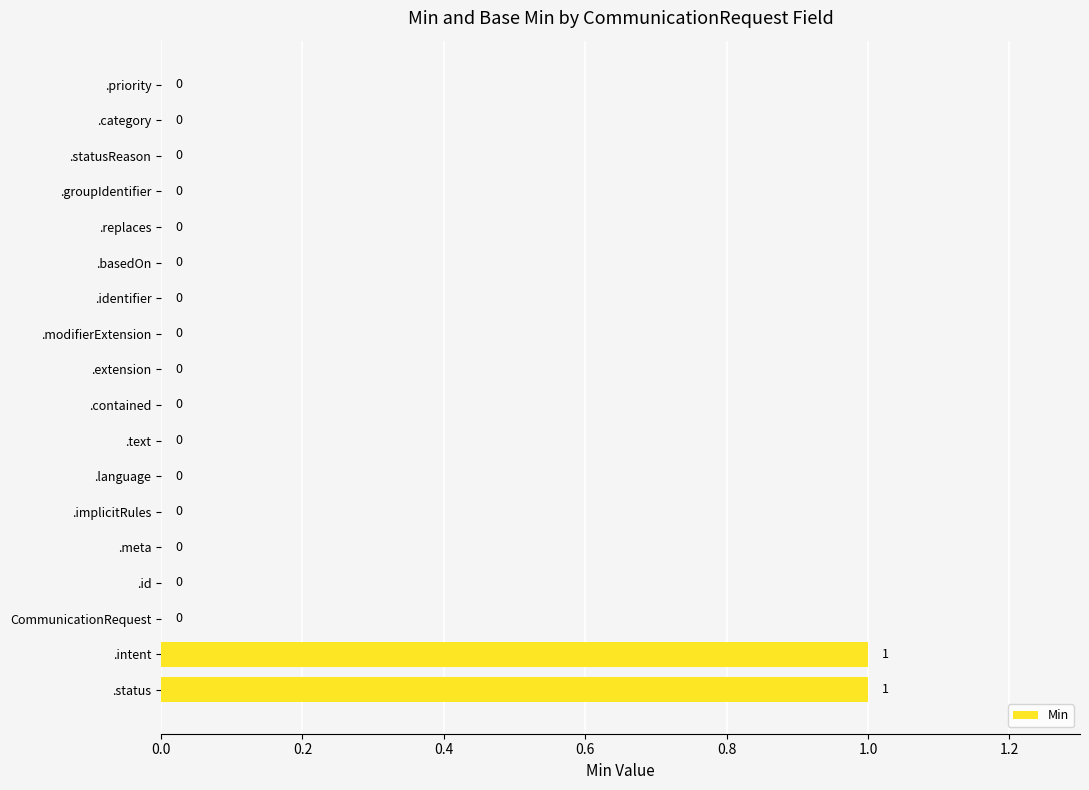

How many values are between 0 and 1?

18